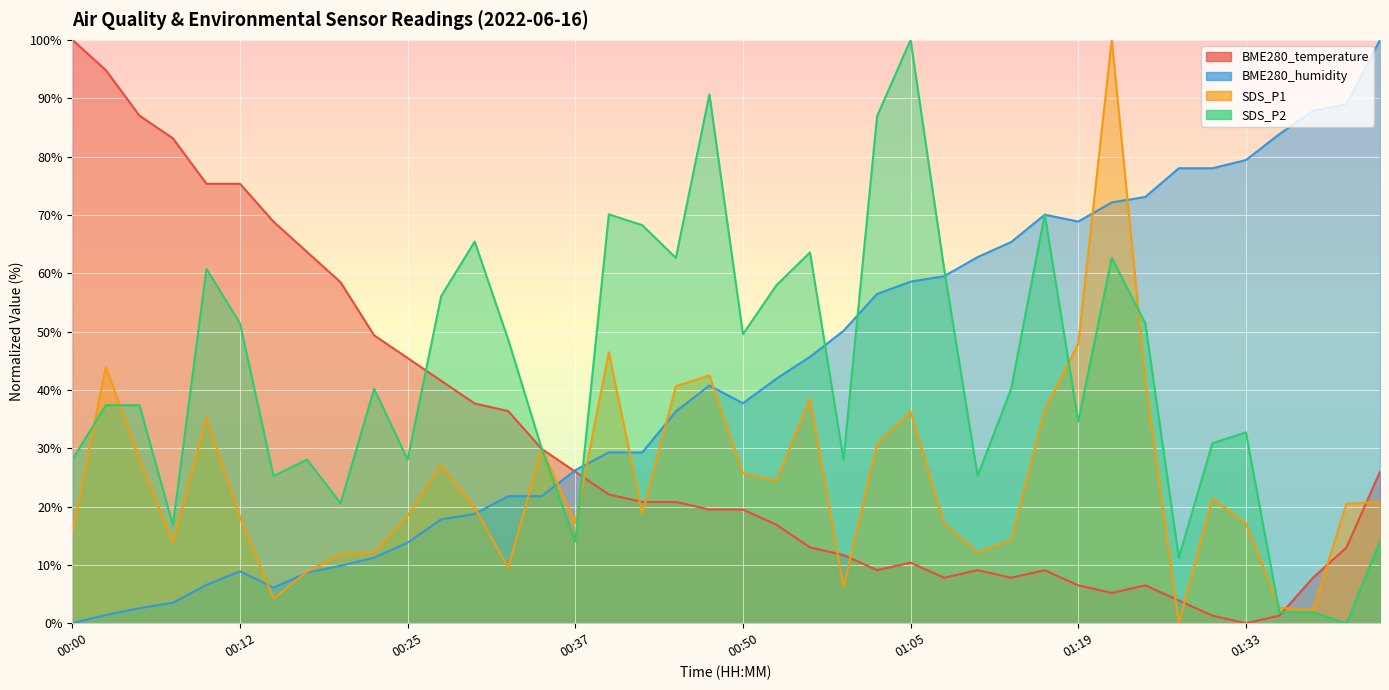

Reading left to right, list all the values displayed in this chart.

BME280_temperature: 00:00=100.0	00:02=94.8	00:05=87.0	00:07=83.1	00:10=75.3	00:12=75.3	00:15=68.8	00:17=63.6	00:20=58.4	00:22=49.4	00:25=45.5	00:27=41.6	00:30=37.7	00:32=36.4	00:35=29.9	00:37=26.0	00:40=22.1	00:42=20.8	00:44=20.8	00:47=19.5	00:50=19.5	00:52=16.9	00:55=13.0	00:57=11.7	01:03=9.1	01:05=10.4	01:08=7.8	01:10=9.1	01:13=7.8	01:16=9.1	01:19=6.5	01:22=5.2	01:25=6.5	01:27=3.9	01:30=1.3	01:33=0.0	01:35=1.3	01:38=7.8	01:41=13.0	01:44=26.0
BME280_humidity: 00:00=0.0	00:02=1.4	00:05=2.6	00:07=3.5	00:10=6.6	00:12=8.9	00:15=6.1	00:17=8.7	00:20=9.8	00:22=11.2	00:25=13.8	00:27=17.8	00:30=18.7	00:32=21.8	00:35=21.8	00:37=26.2	00:40=29.3	00:42=29.3	00:44=36.3	00:47=40.7	00:50=37.7	00:52=41.9	00:55=45.7	00:57=50.1	01:03=56.4	01:05=58.5	01:08=59.5	01:10=62.8	01:13=65.3	01:16=70.0	01:19=68.9	01:22=72.1	01:25=73.1	01:27=78.0	01:30=78.0	01:33=79.4	01:35=83.8	01:38=87.8	01:41=89.0	01:44=100.0
SDS_P1: 00:00=15.4	00:02=43.9	00:05=28.1	00:07=13.9	00:10=35.2	00:12=18.2	00:15=4.2	00:17=8.8	00:20=11.9	00:22=12.1	00:25=18.5	00:27=27.0	00:30=19.8	00:32=9.5	00:35=29.9	00:37=17.2	00:40=46.4	00:42=18.7	00:44=40.6	00:47=42.5	00:50=25.7	00:52=24.4	00:55=38.5	00:57=6.2	01:03=30.7	01:05=36.3	01:08=17.2	01:10=12.1	01:13=14.2	01:16=36.5	01:19=47.9	01:22=100.0	01:25=41.6	01:27=0.0	01:30=21.4	01:33=17.2	01:35=2.6	01:38=2.2	01:41=20.4	01:44=20.8
SDS_P2: 00:00=28.0	00:02=37.4	00:05=37.4	00:07=16.8	00:10=60.7	00:12=51.4	00:15=25.2	00:17=28.0	00:20=20.6	00:22=40.2	00:25=28.0	00:27=56.1	00:30=65.4	00:32=48.6	00:35=29.9	00:37=14.0	00:40=70.1	00:42=68.2	00:44=62.6	00:47=90.7	00:50=49.5	00:52=57.9	00:55=63.6	00:57=28.0	01:03=86.9	01:05=100.0	01:08=60.7	01:10=25.2	01:13=40.2	01:16=70.1	01:19=34.6	01:22=62.6	01:25=51.4	01:27=11.2	01:30=30.8	01:33=32.7	01:35=1.9	01:38=1.9	01:41=0.0	01:44=14.0